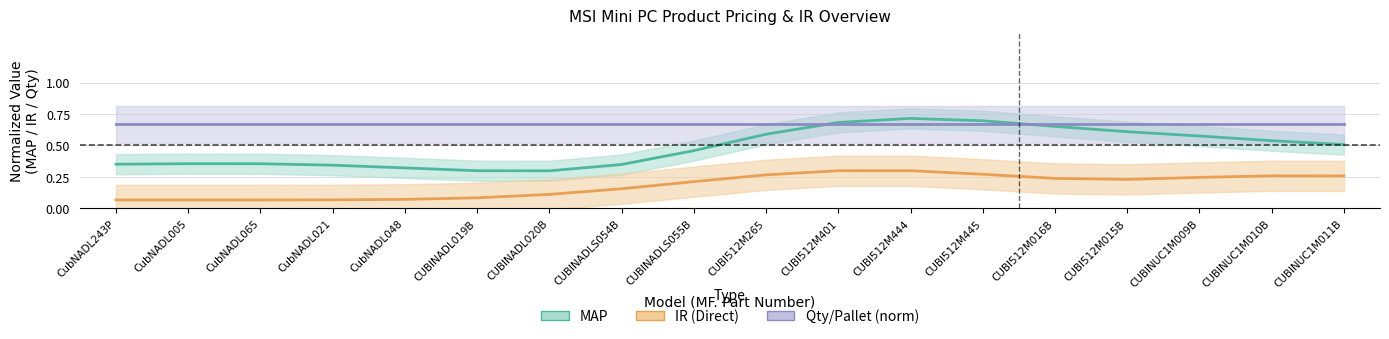

Reading left to right, what are all the values shown in this chart?

MAP: 0.4	0.4	0.4	0.3	0.3	0.3	0.3	0.3	0.5	0.6	0.7	0.7	0.7	0.7	0.6	0.6	0.5	0.5
IR (Direct): 0.1	0.1	0.1	0.1	0.1	0.1	0.1	0.2	0.2	0.3	0.3	0.3	0.3	0.2	0.2	0.2	0.3	0.3
Qty/Pallet (norm): 0.7	0.7	0.7	0.7	0.7	0.7	0.7	0.7	0.7	0.7	0.7	0.7	0.7	0.7	0.7	0.7	0.7	0.7